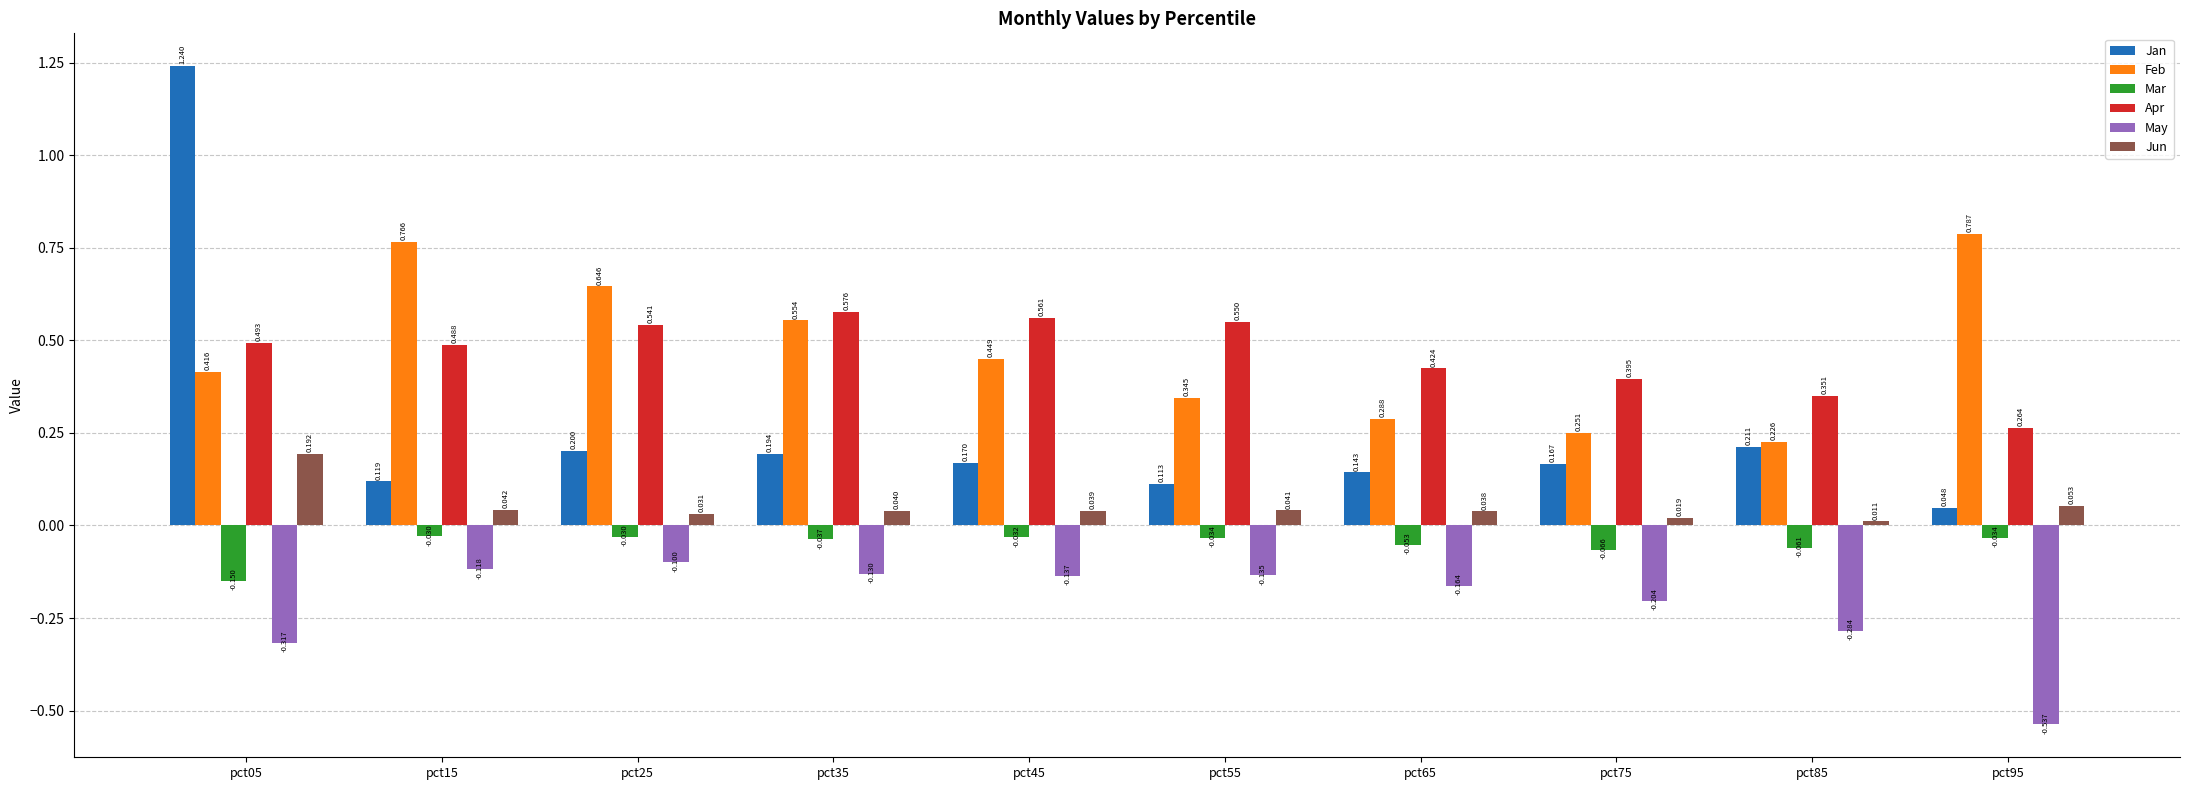

What is the approximate value of May at pct15?

-0.1